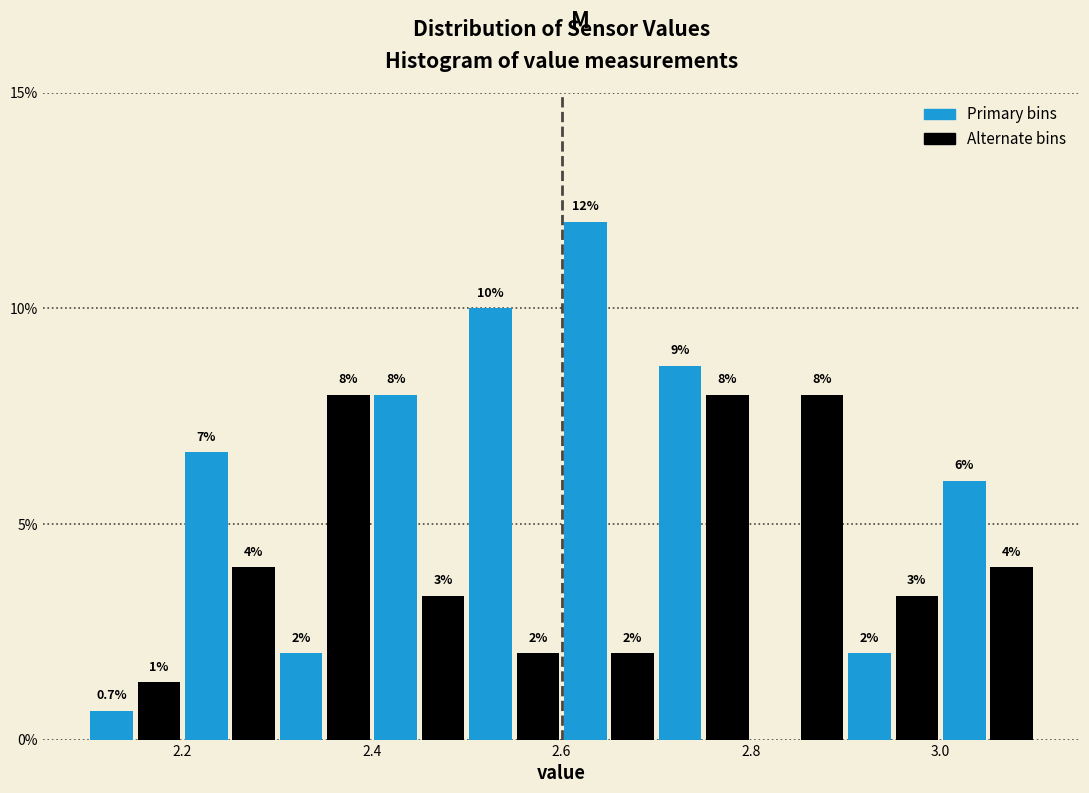

Read against the x-axis, roughly where is the centre of the tallest bar?

2.62